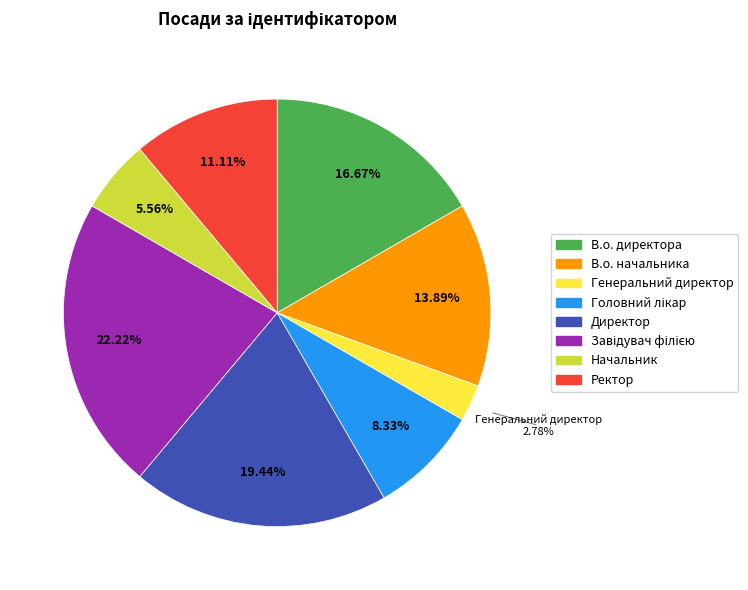

Do Директор and Начальник together represent more than half of the pie?

No